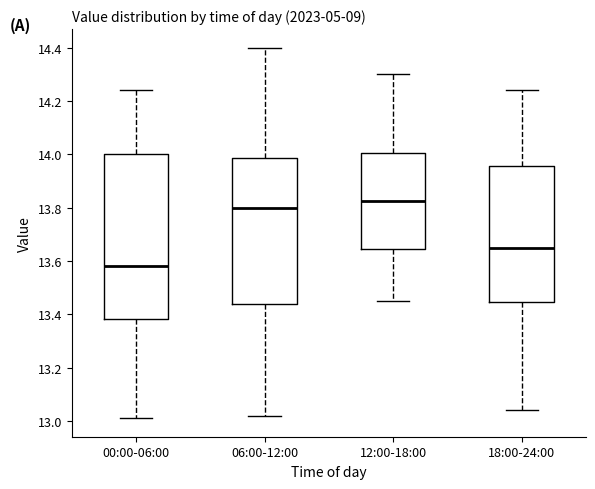

Where is the lower edge of the box for 06:00-12:00 on the y-axis? The values are not printed on the chart, so give them approximately, as read against the axis.

13.44